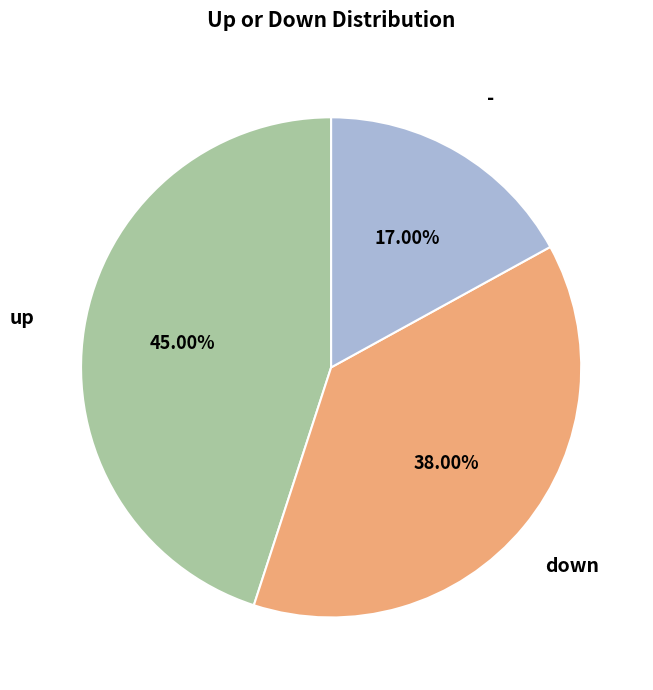

True or false: down accounts for 30% of the total.

False